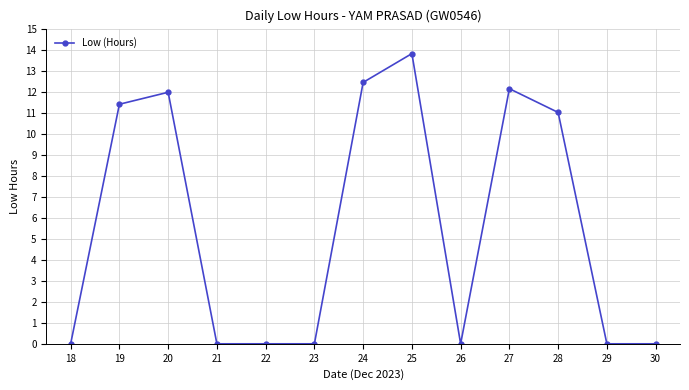

Is it true that the value at 22 is 7.7?

False